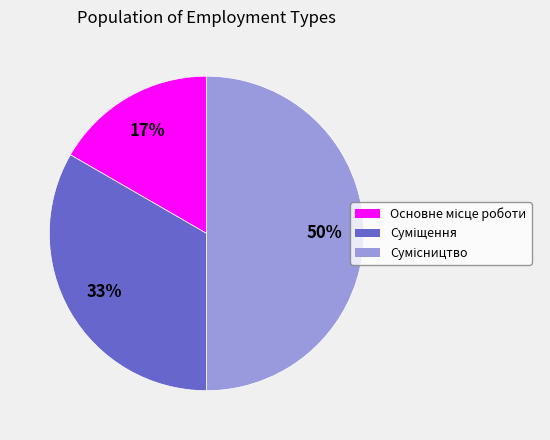

To the nearest percent, what is the average slice percentage?

33%